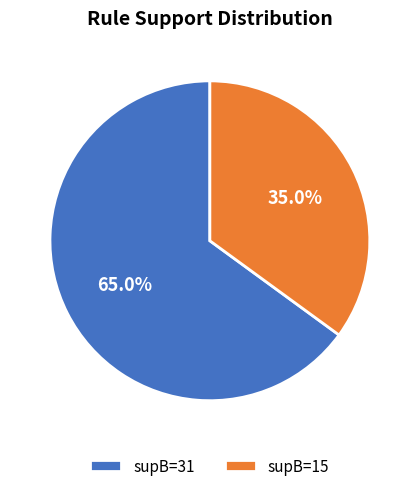

Count the number of slices in the pie.

2